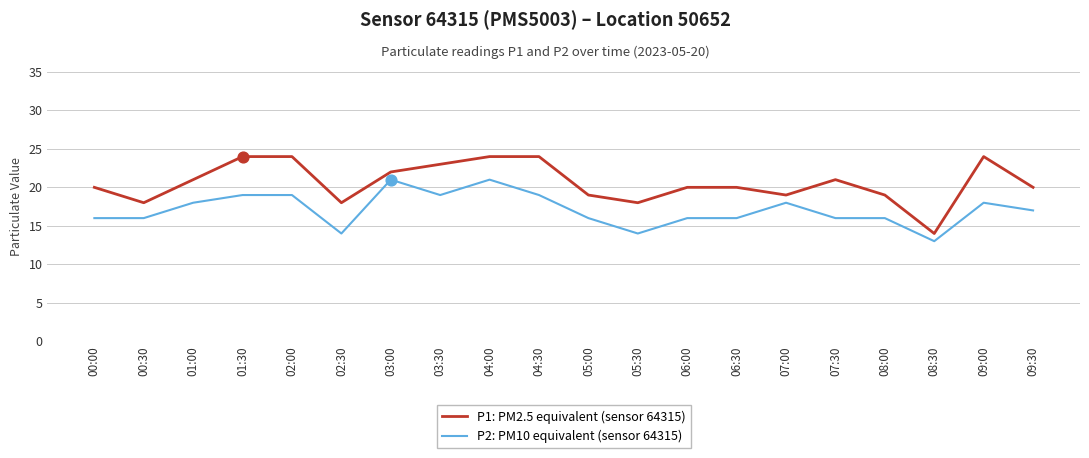

At which category is the sum across all series the highest?

04:00